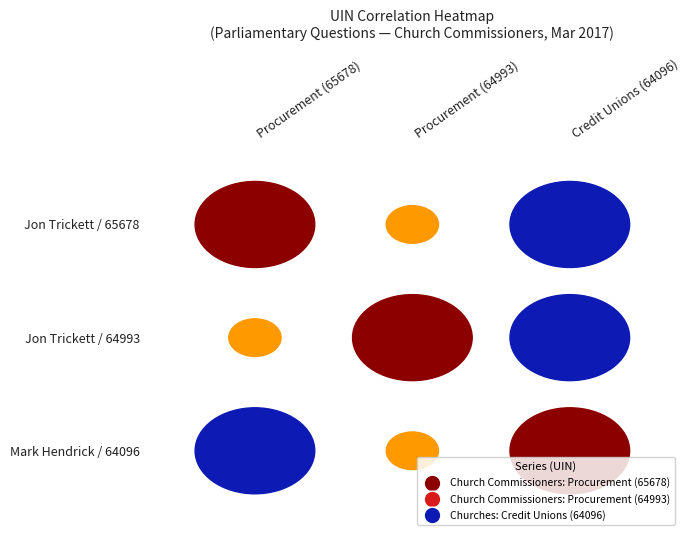

Is it true that Church Commissioners: Procurement (64993) equals 64096 at Credit Unions (64096)?

True